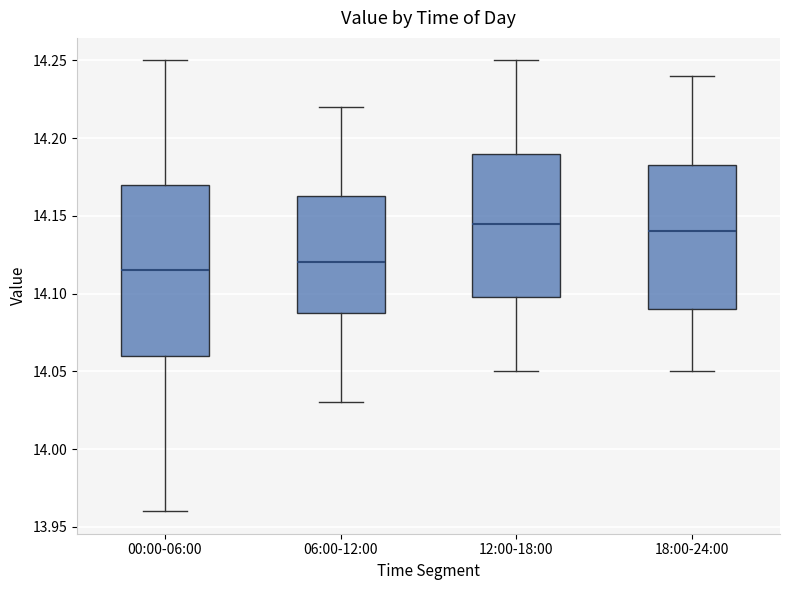

Where is the upper edge of the box for 18:00-24:00 on the y-axis? The values are not printed on the chart, so give them approximately, as read against the axis.

14.185